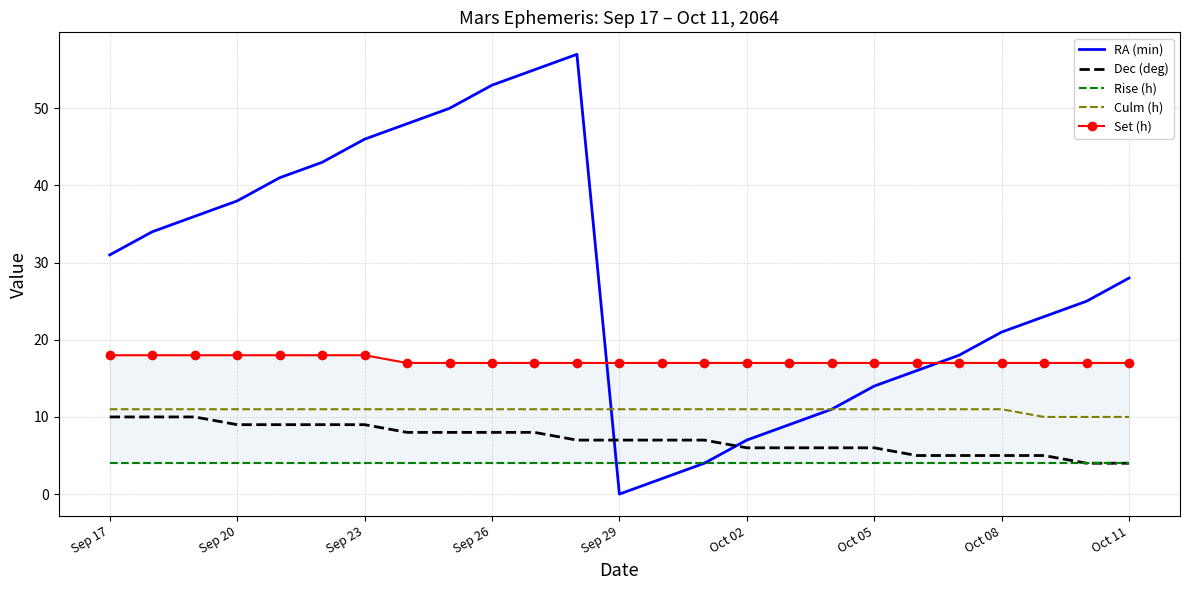

True or false: Dec (deg) and Culm (h) intersect in this chart.

False